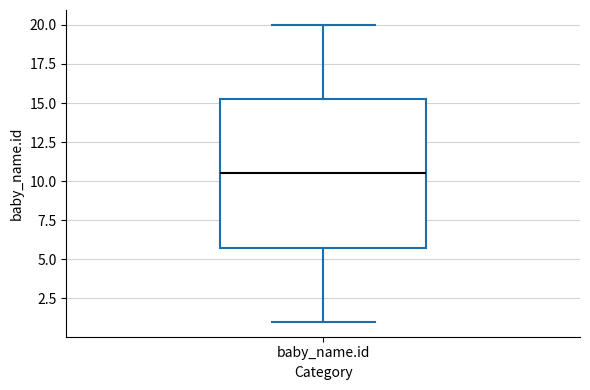

Read this box plot against the y-axis: the position of the median line, the range covered by the box, and the ends of both whiskers. The values are not printed on the chart, so give them approximately, as read against the axis.

median 10.5, box 6.0 to 15.5, whiskers 1.0 to 20.0